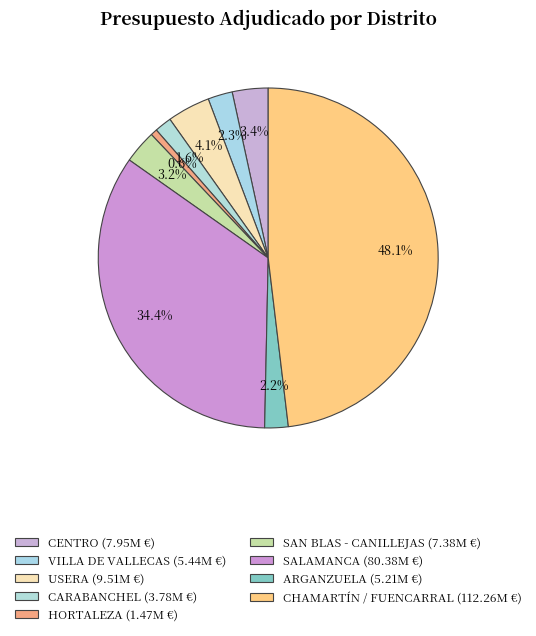

Is it true that HORTALEZA is 1% of the pie?

True